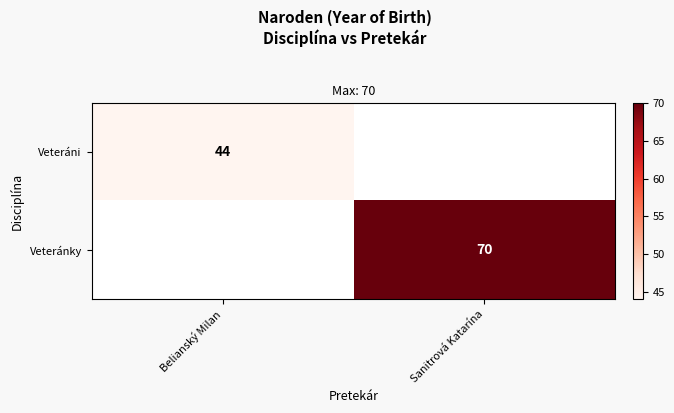

At how many categories does at least one series exceed 68?

1